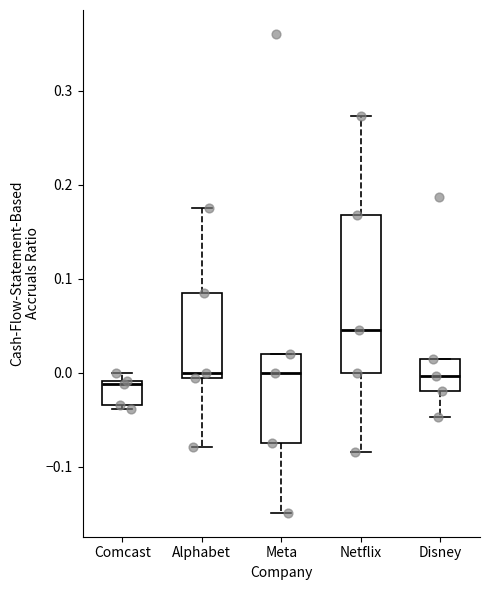

Reading left to right, read every box against the y-axis: the position of its median line, the range the box covers, and the ends of its whiskers. The values are not printed on the chart, so give them approximately, as read against the axis.

Comcast: median -0.01 (just below the box's upper edge), box -0.03 to -0.01, whiskers -0.04 to 0.00
Alphabet: median 0.00, box -0.01 to 0.08, whiskers -0.08 to 0.17
Meta: median 0.00, box -0.07 to 0.02, whiskers -0.15 to 0.02
Netflix: median 0.05, box 0.00 to 0.17, whiskers -0.08 to 0.27
Disney: median 0.00, box -0.02 to 0.02, whiskers -0.05 to 0.02